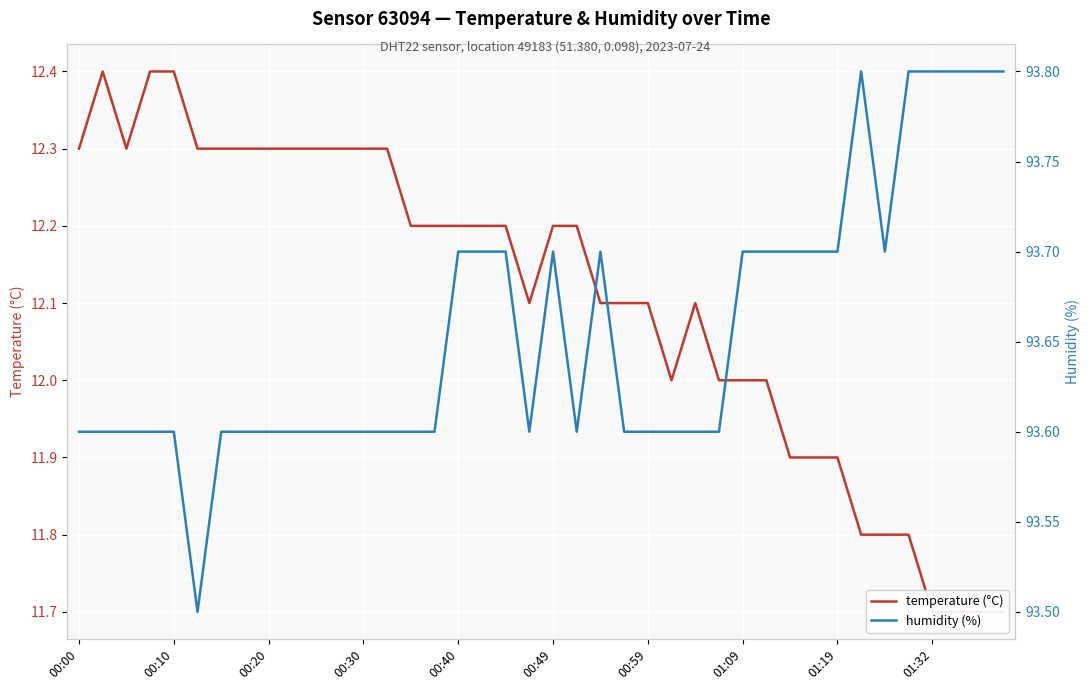

Which series has the largest range (max minus min)?

temperature (°C)